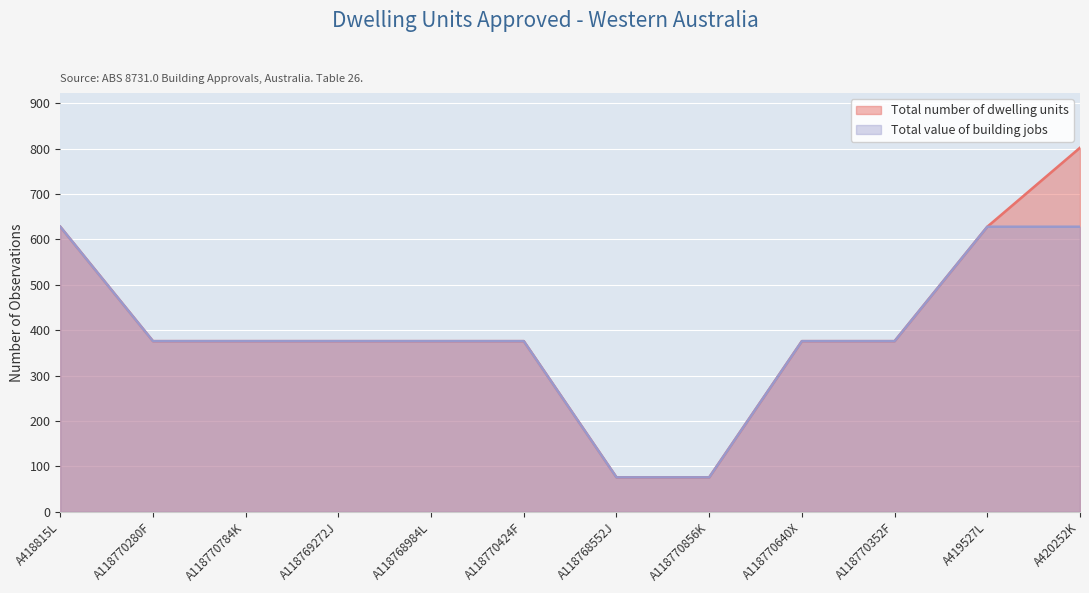

How many lines are shown in the chart?

2